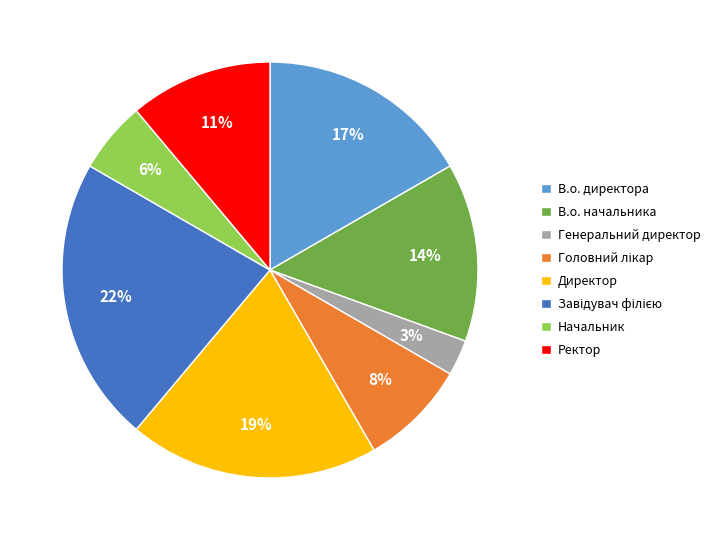

Count the number of slices in the pie.

8